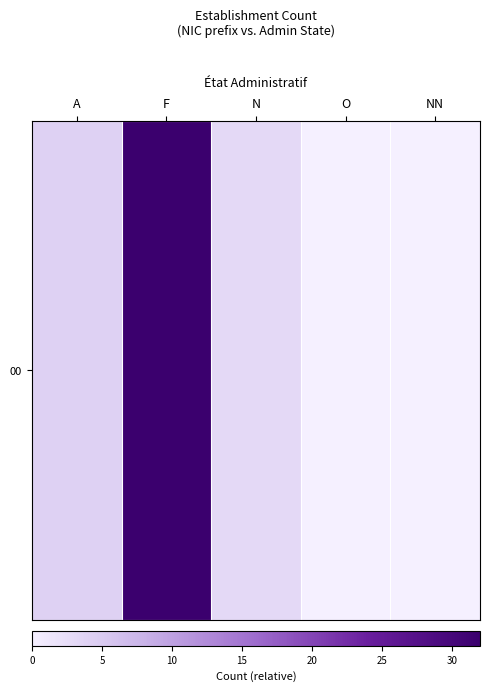

At which category does the chart reach its minimum across all series?

O